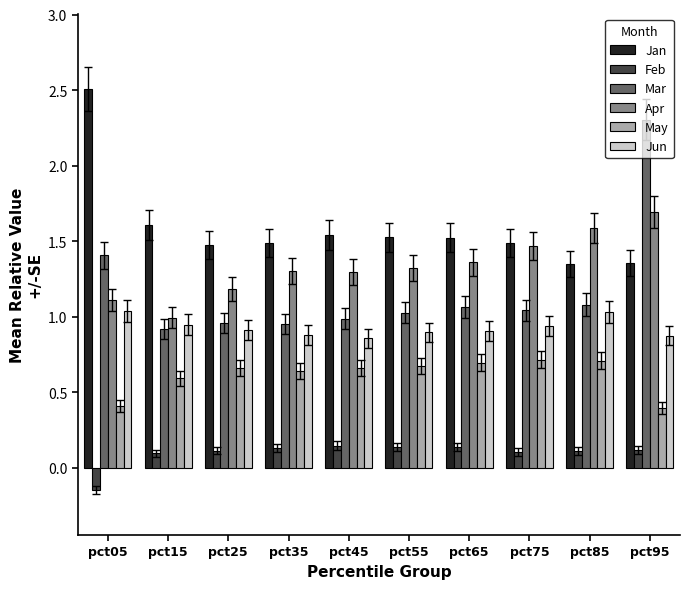

What is the sum of the Apr values at pct65 and pct35?

2.7